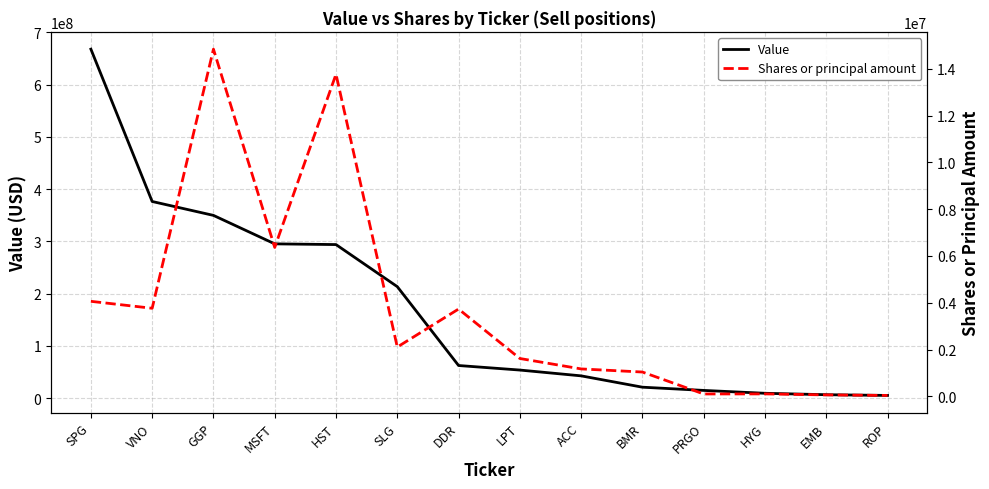

What is the difference between the highest and lowest values at HYG?

9178084